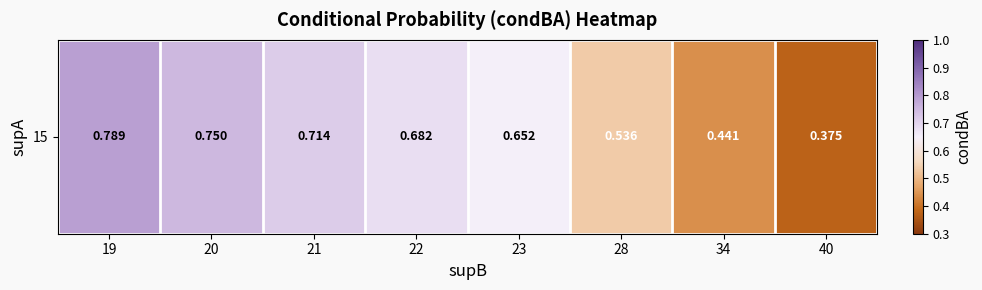

Reading left to right, list all the values displayed in this chart.

19=0.8	20=0.8	21=0.7	22=0.7	23=0.7	28=0.5	34=0.4	40=0.4